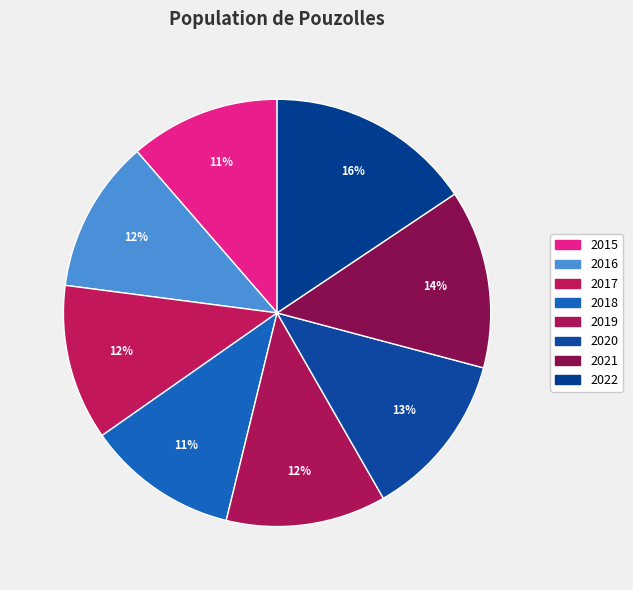

Count the number of slices in the pie.

8